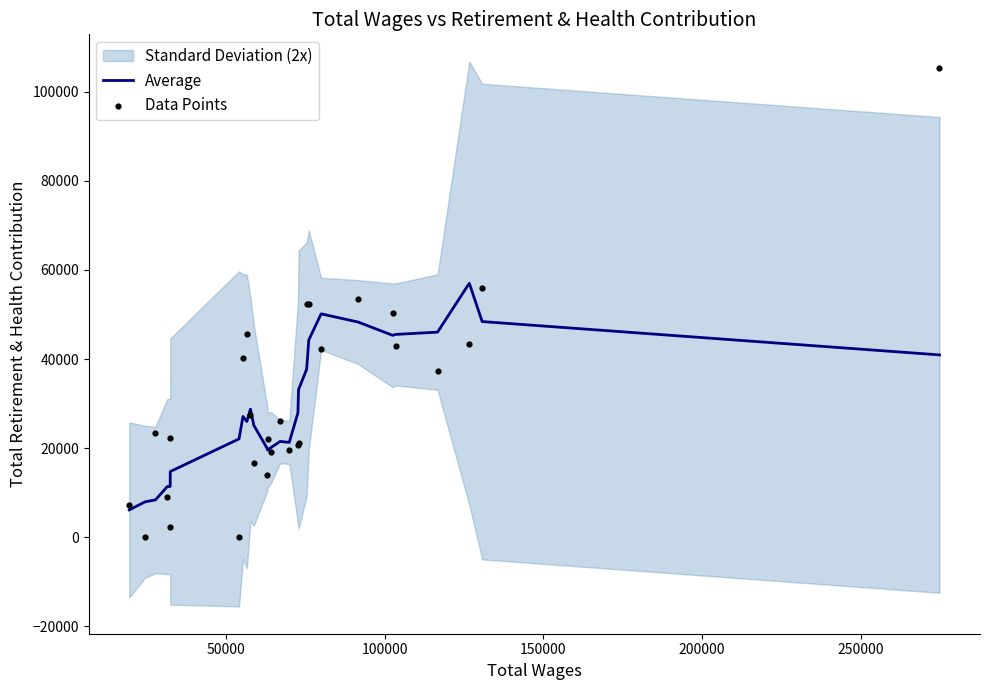

Which series contains the lowest Y value?

Data Points